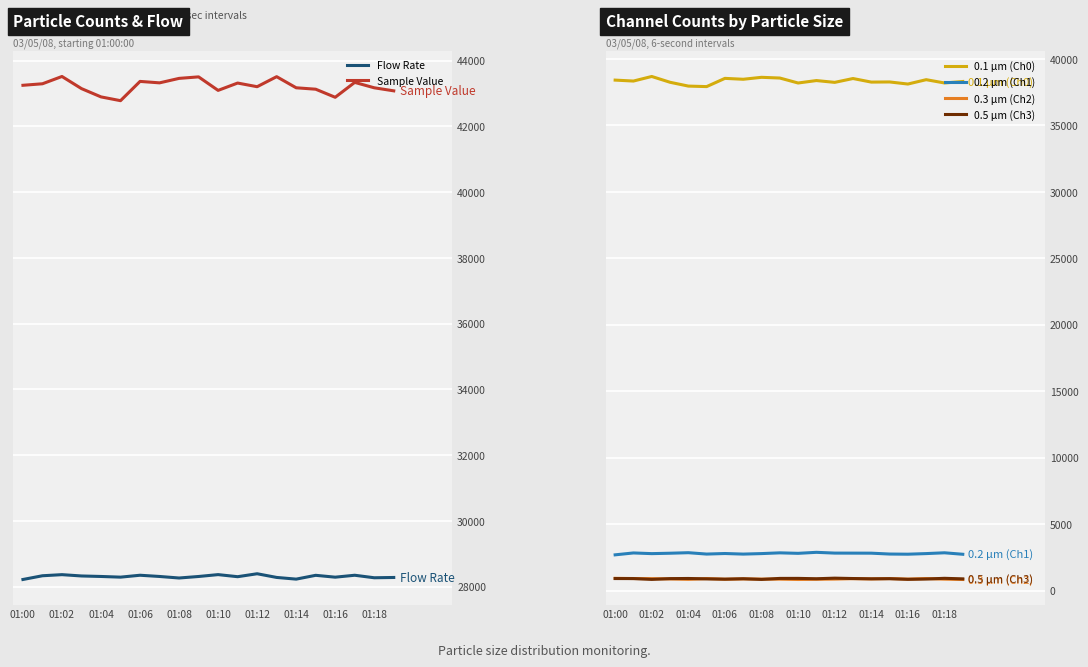

True or false: Flow Rate has a value of 43727.9 at 01:18.

False